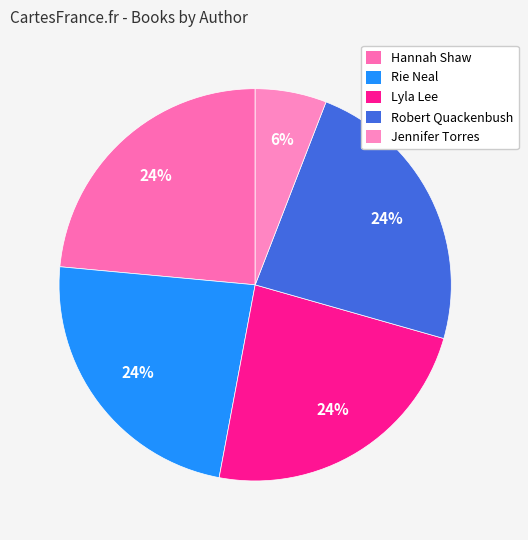

Is there a majority slice in this chart?

No